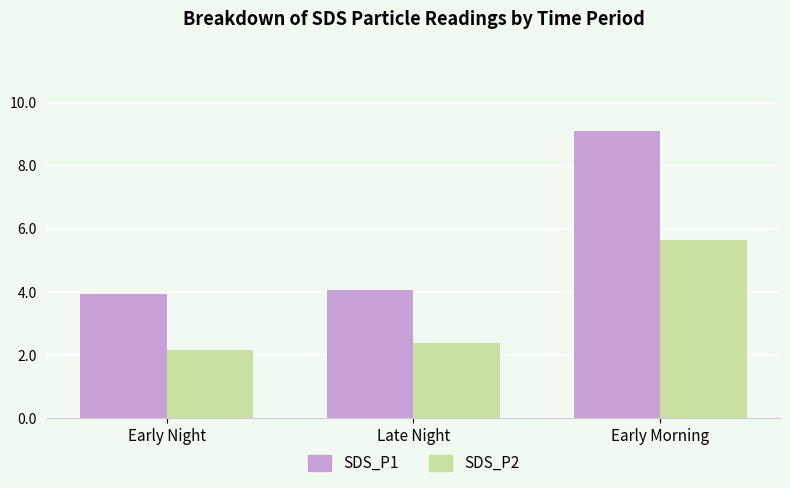

At how many categories does at least one series exceed 5?

1